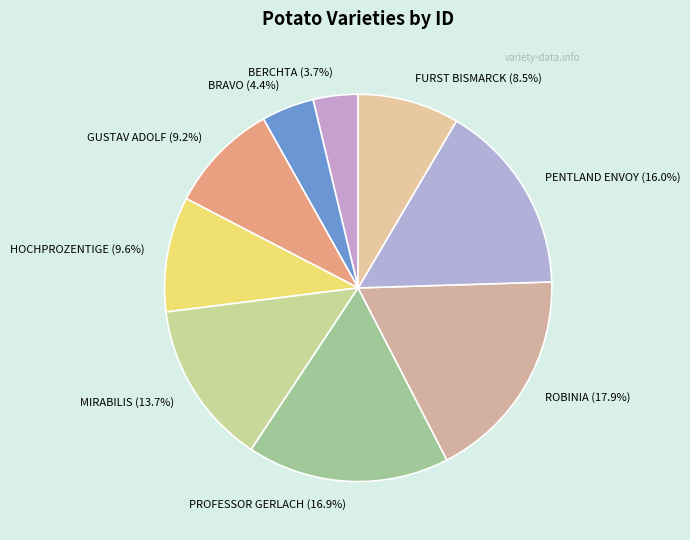

Which slice is the smallest?

BERCHTA